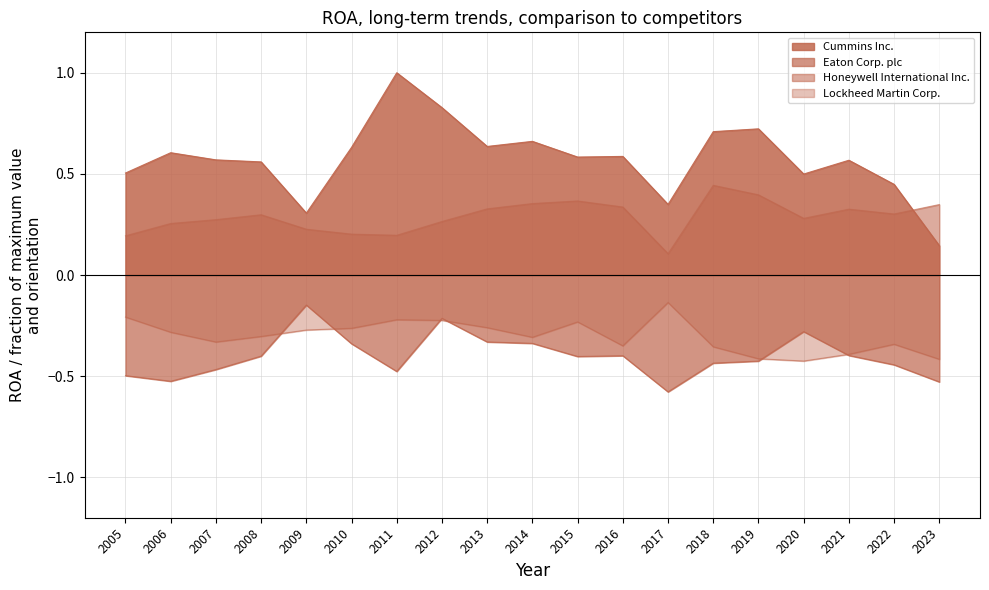

Which series changed the most between 2008 and 2013?

Cummins Inc.